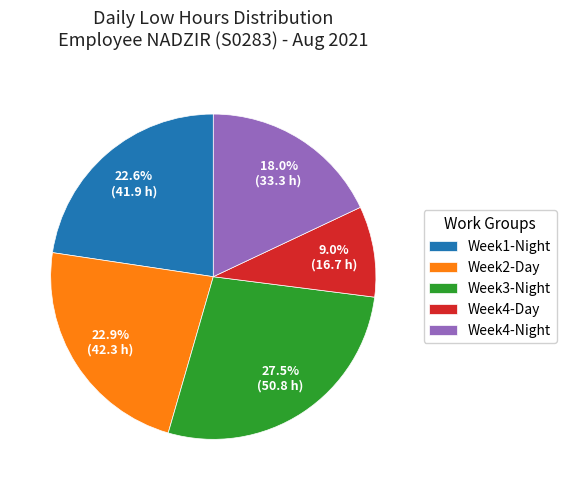

Combined, what portion of the pie is Week4-Night and Week2-Day?

40.9%